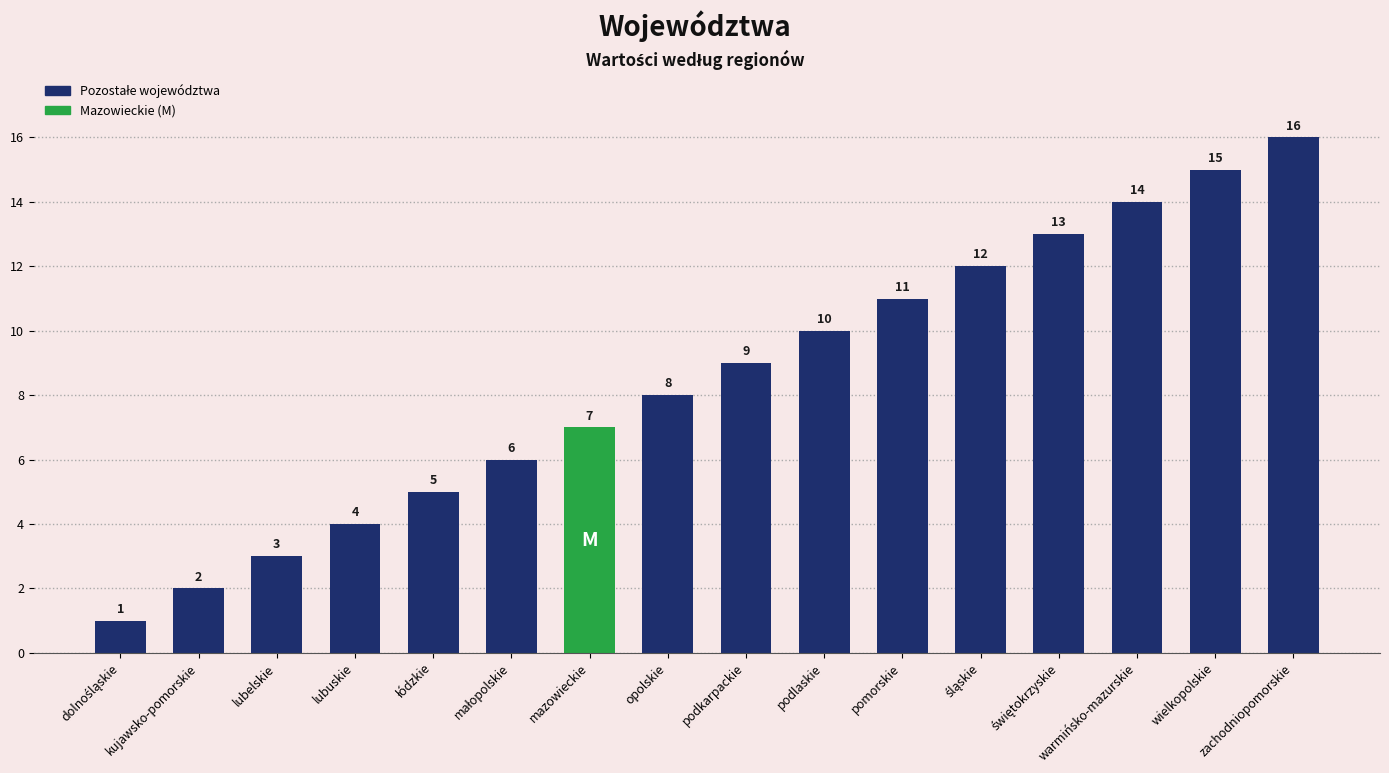

How many data points are less than 9?

8